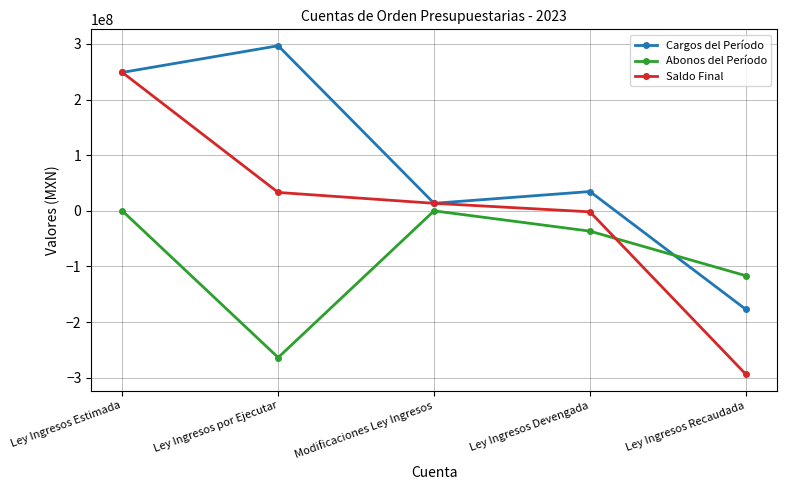

Is this an area chart (filled region under the line)?

No